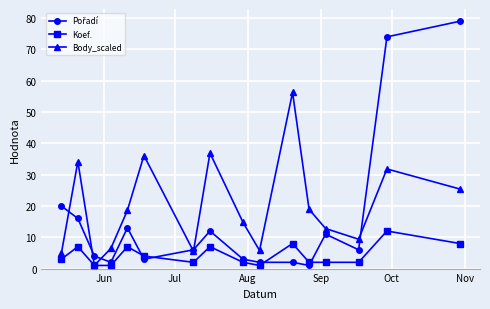

What is the maximum value shown in the chart?

79.0